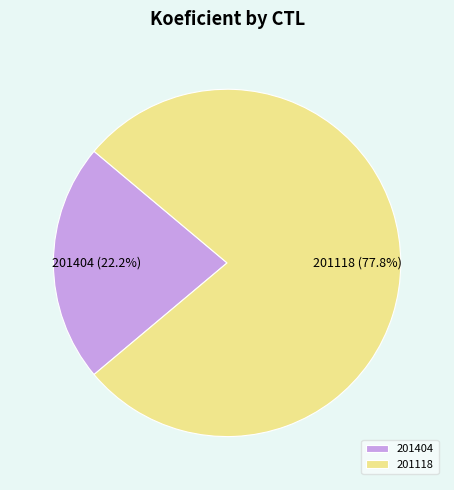

Which has a higher value, 201118 or 201404?

201118